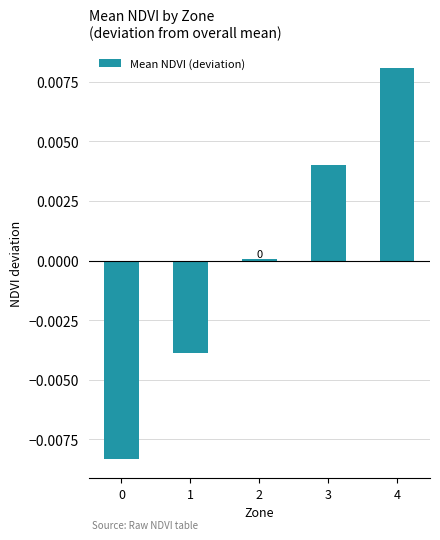

Which label corresponds to the largest value in the chart?

4